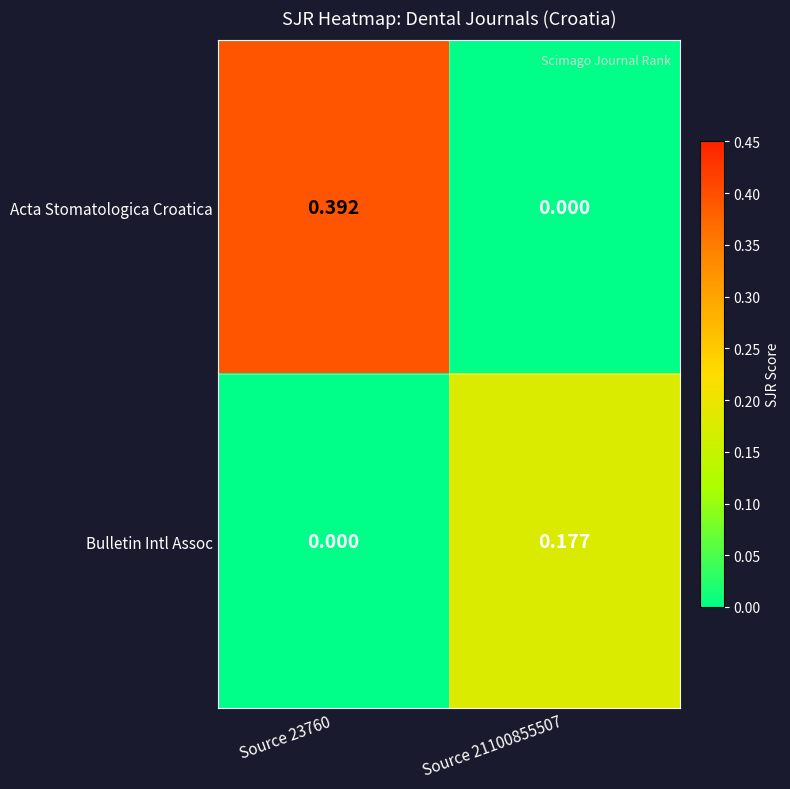

At how many categories does at least one series exceed 0?

2